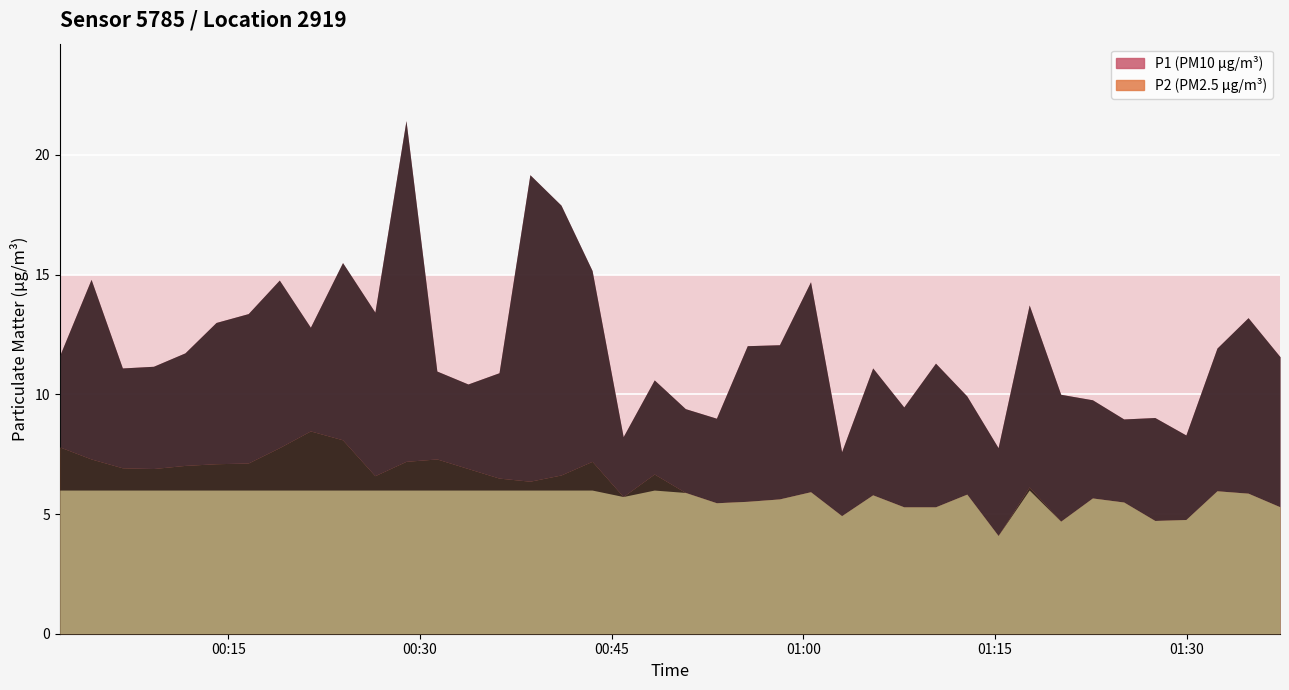

Between 0 and 15, which is larger?

15